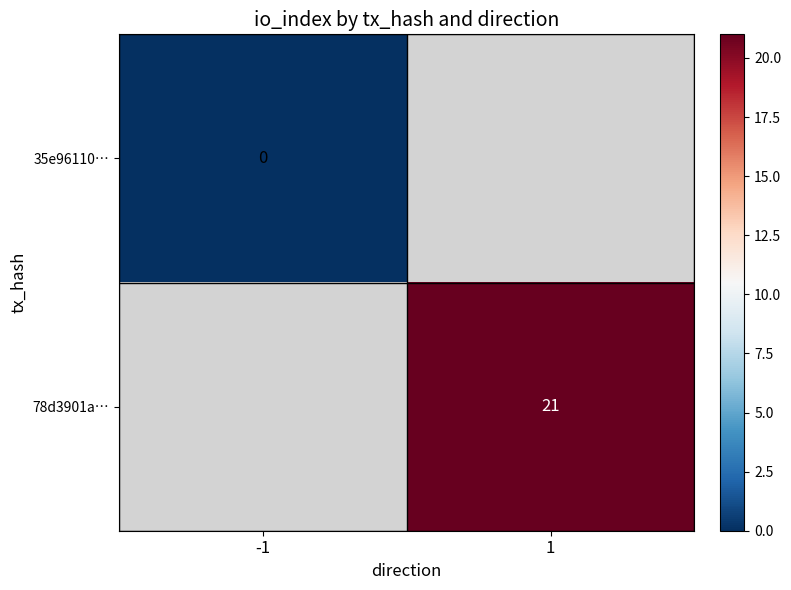

How many positive values does the 78d3901a… series have?

1